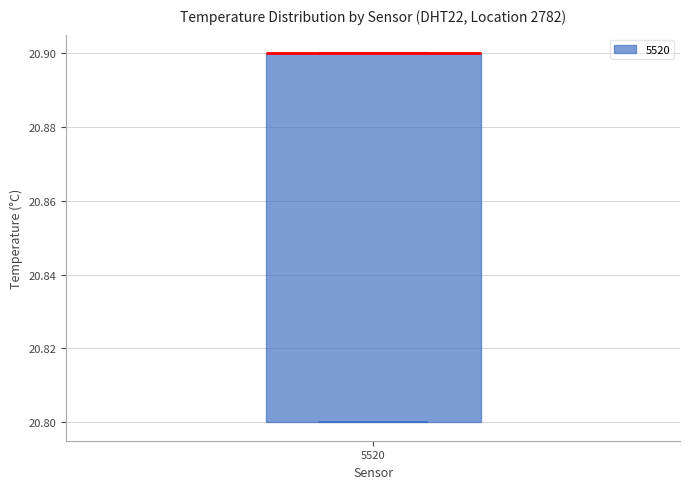

Read this box plot against the y-axis: the position of the median line, the range covered by the box, and the ends of both whiskers. The values are not printed on the chart, so give them approximately, as read against the axis.

median 20.9 (drawn on the box's upper edge), box 20.8 to 20.9, whiskers 20.8 to 20.9